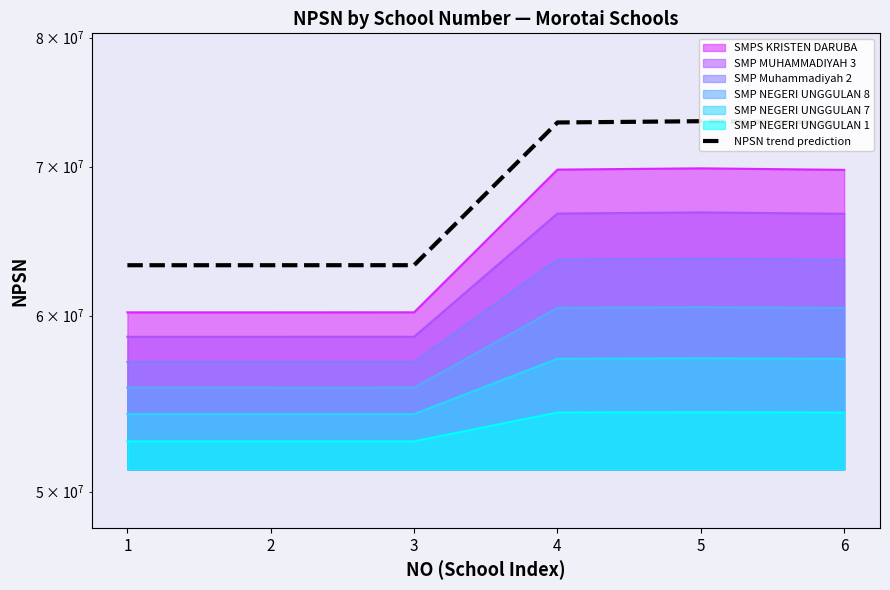

Rank the categories by value from lowest to highest.

1, 2, 3, 6, 4, 5